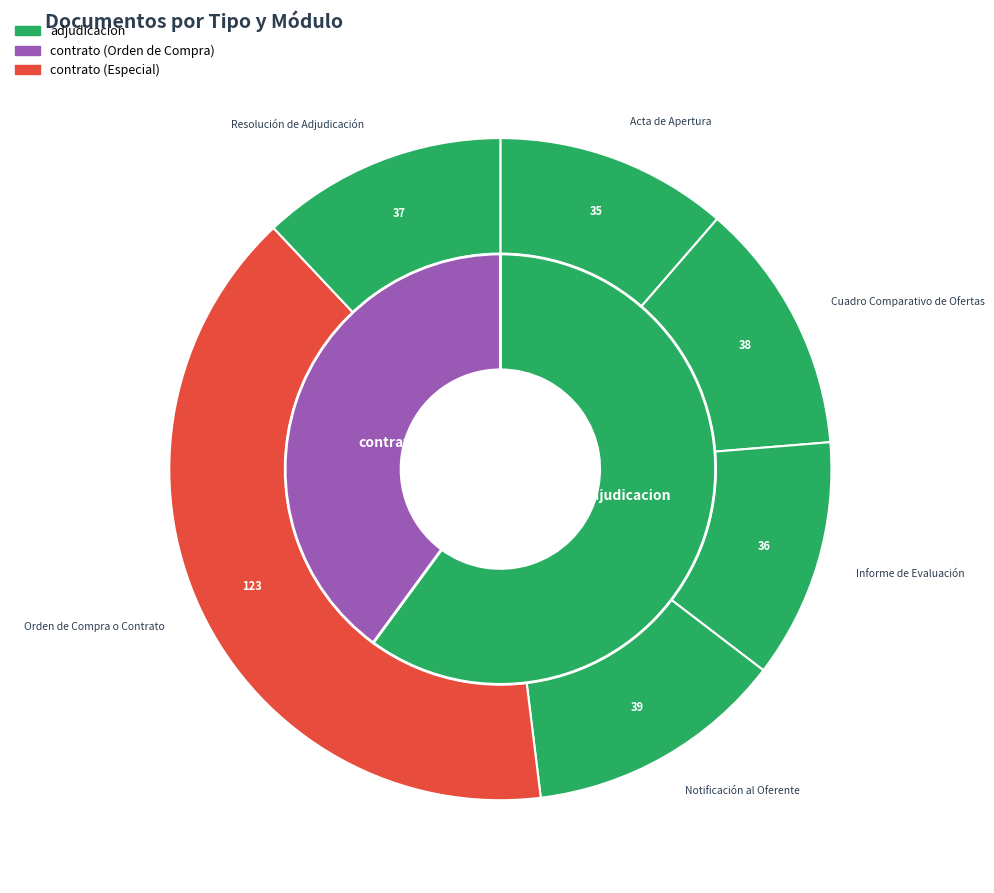

What is the smallest slice in the pie chart?

Acta de Apertura